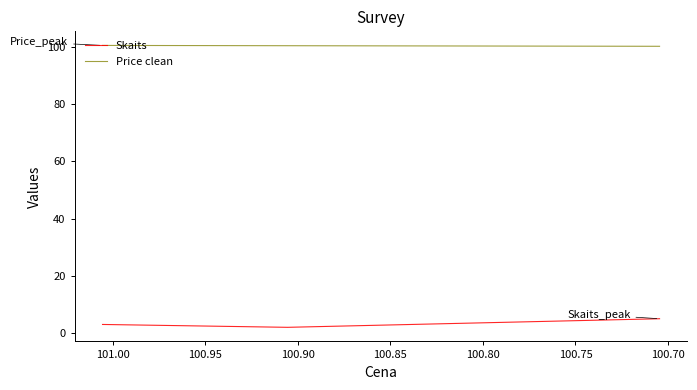

How many lines are shown in the chart?

2